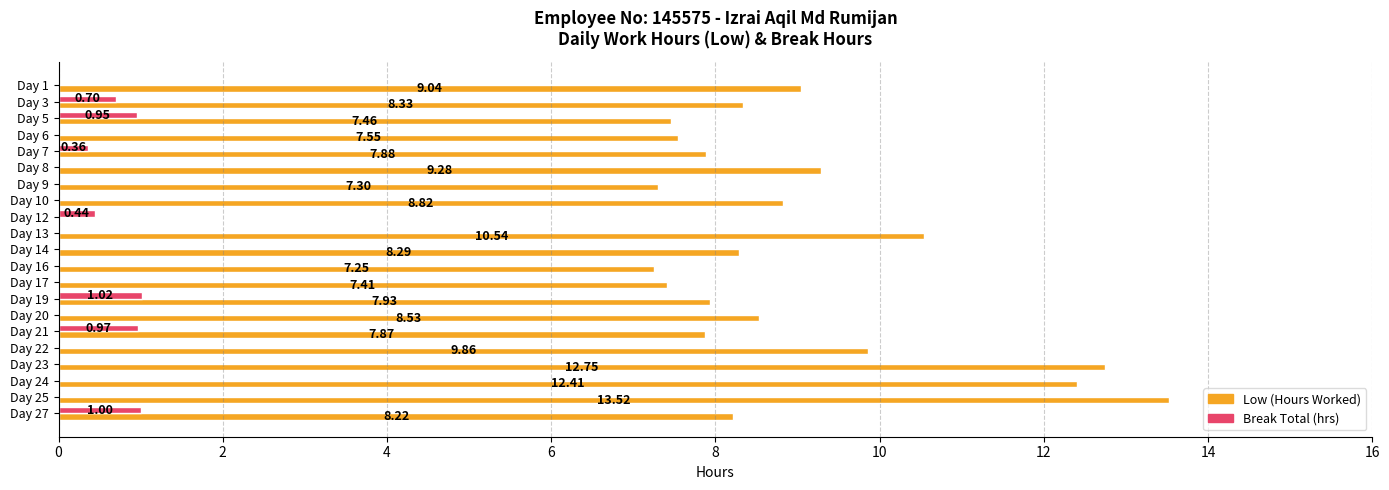

What is the sum of all Low (Hours Worked) values?

180.2